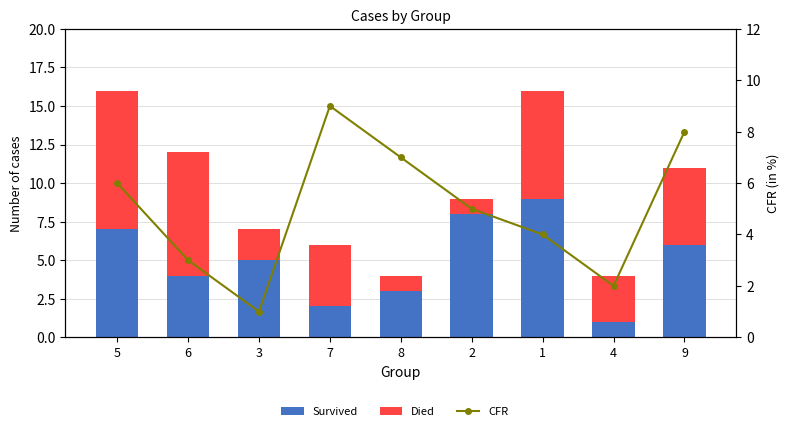

What is the maximum value shown in the chart?

9